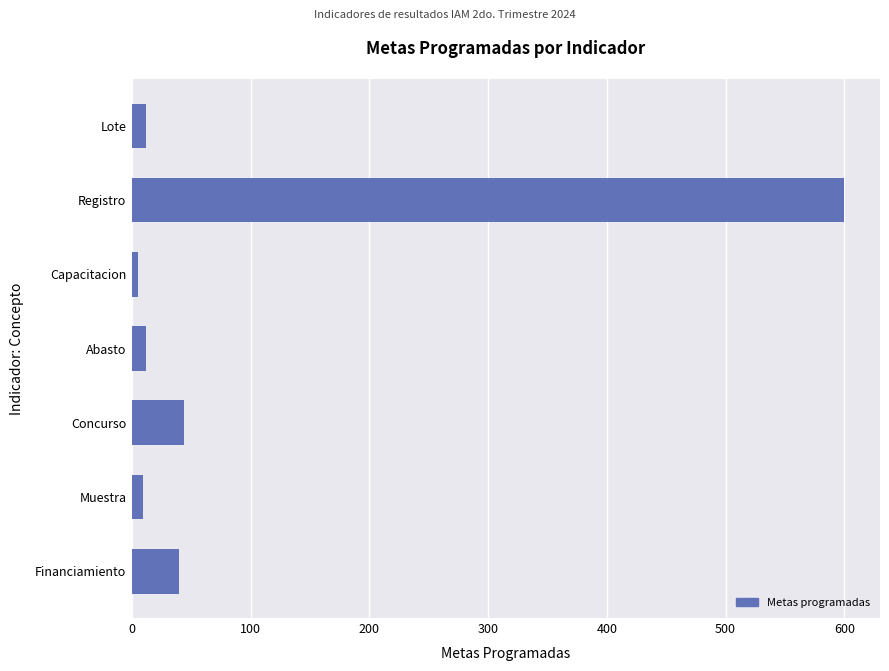

What is the greatest value displayed?

600